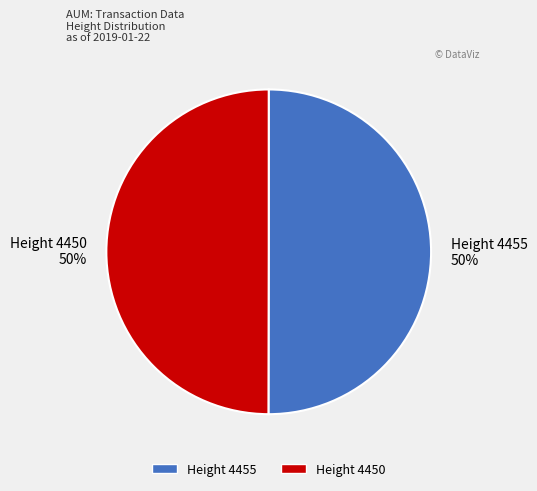

What percentage is the Height 4450 50% slice, to the nearest percent?

50%